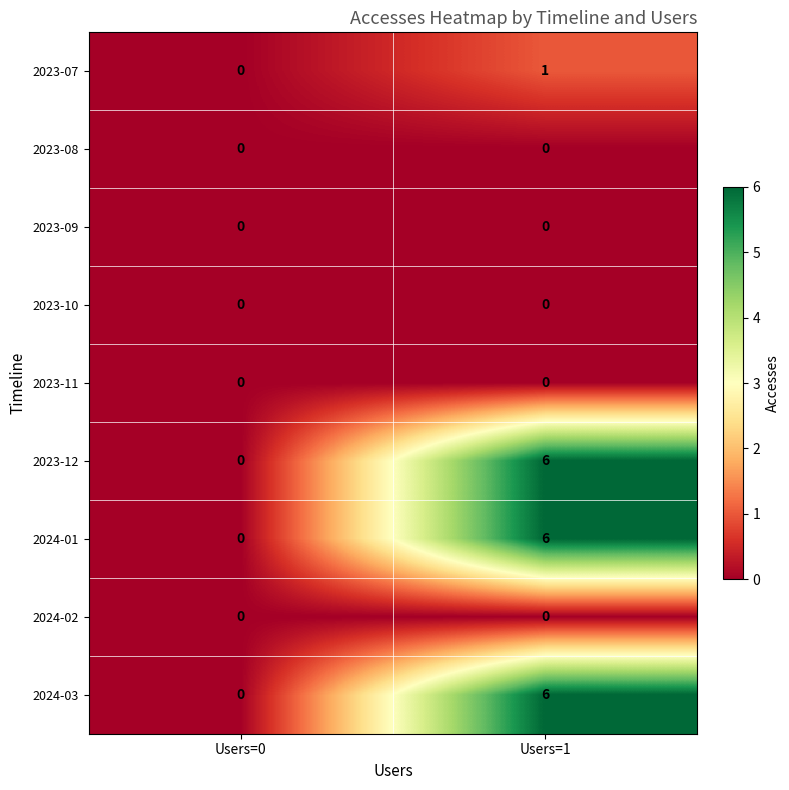

What is the total value across all series at Users=1?

19